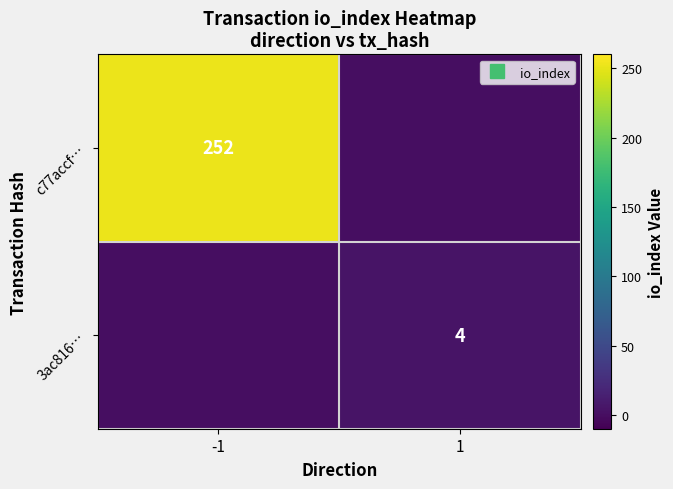

The c77accf… series shows 443 at -1. True or false?

False